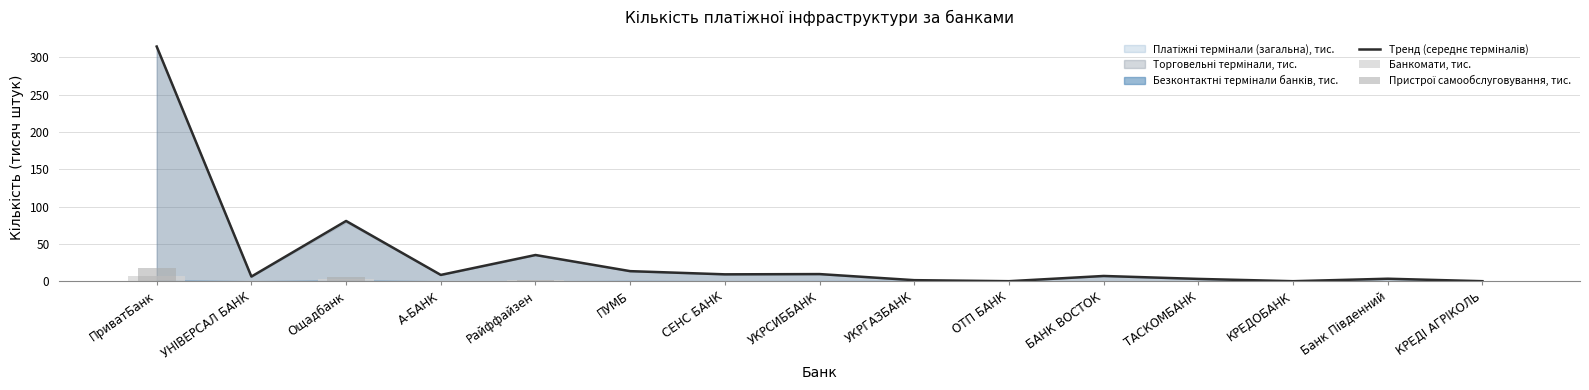

Rank the series at УКРГАЗБАНК from highest to lowest value.

Тренд (середнє терміналів), Банкомати, тис., Пристрої самообслуговування, тис.